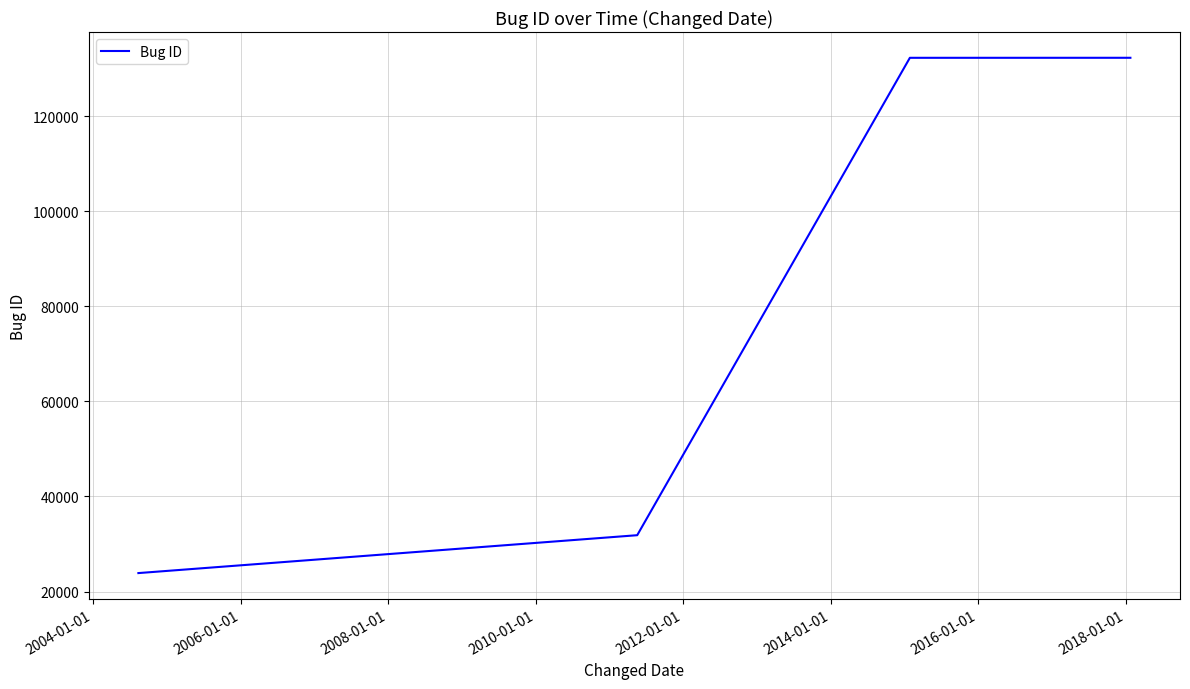

What is the minimum value shown in the chart?

23890